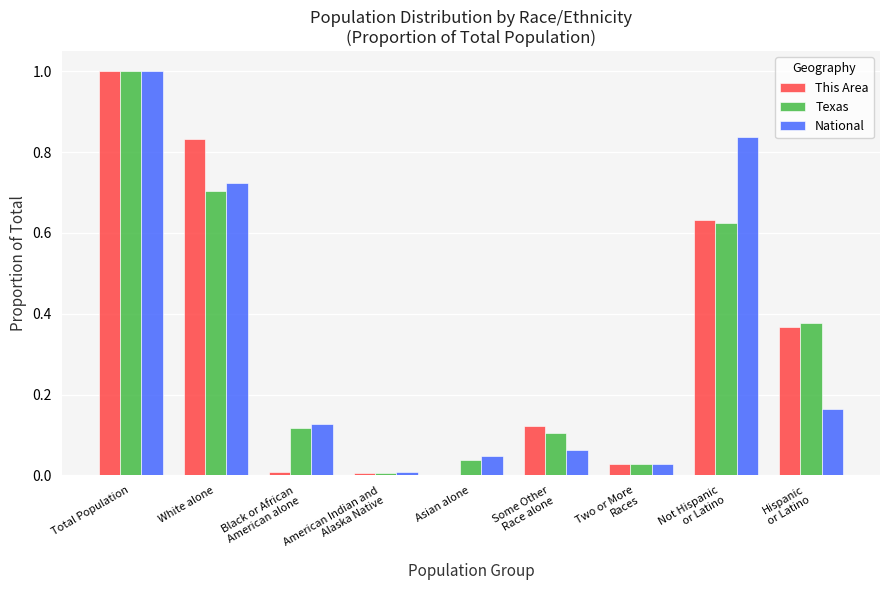

What is the maximum value shown in the chart?

1.0